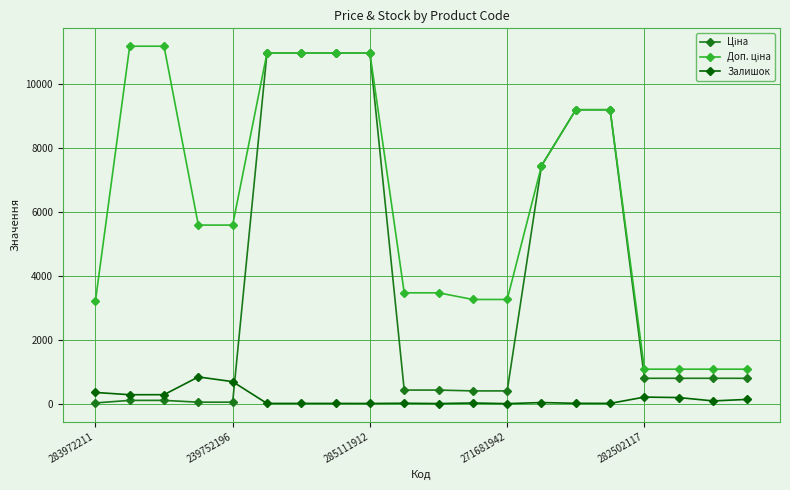

At how many categories does at least one series exceed 6276?

9